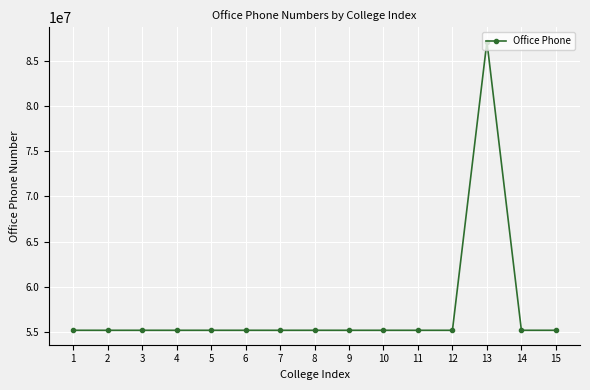

Which has a higher value, 13 or 7?

13